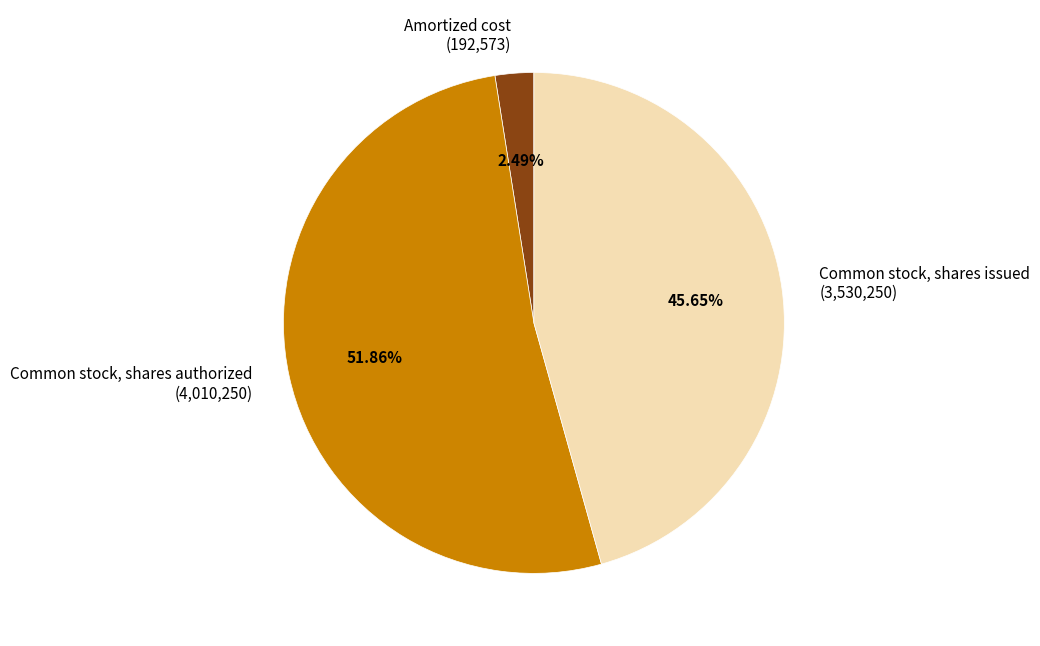

Which slice is the smallest?

Amortized cost